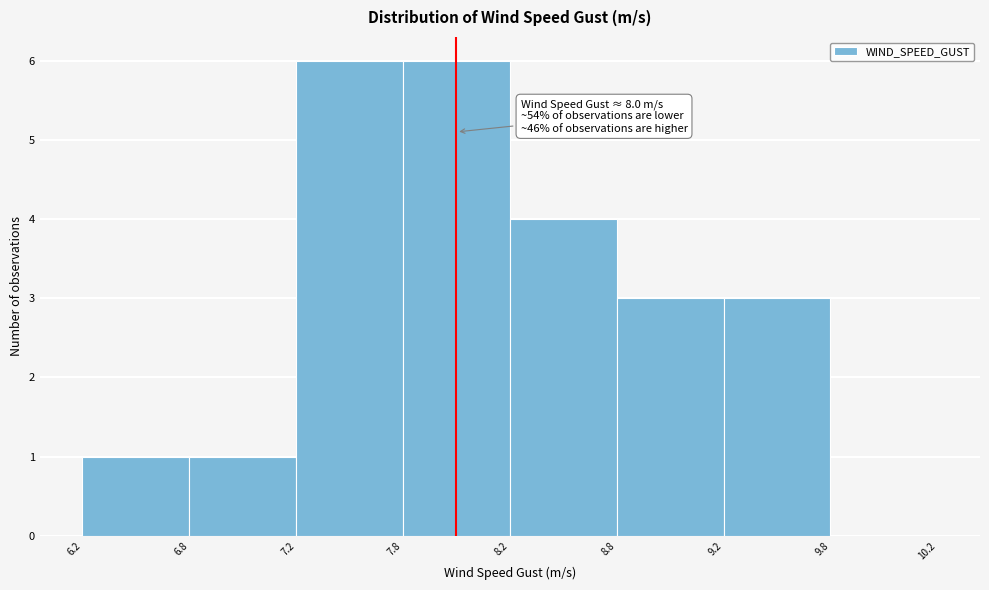

Reading right to left, list all the values displayed in this chart.

9.8=0	9.2=3	8.8=3	8.2=4	7.8=6	7.2=6	6.8=1	6.2=1